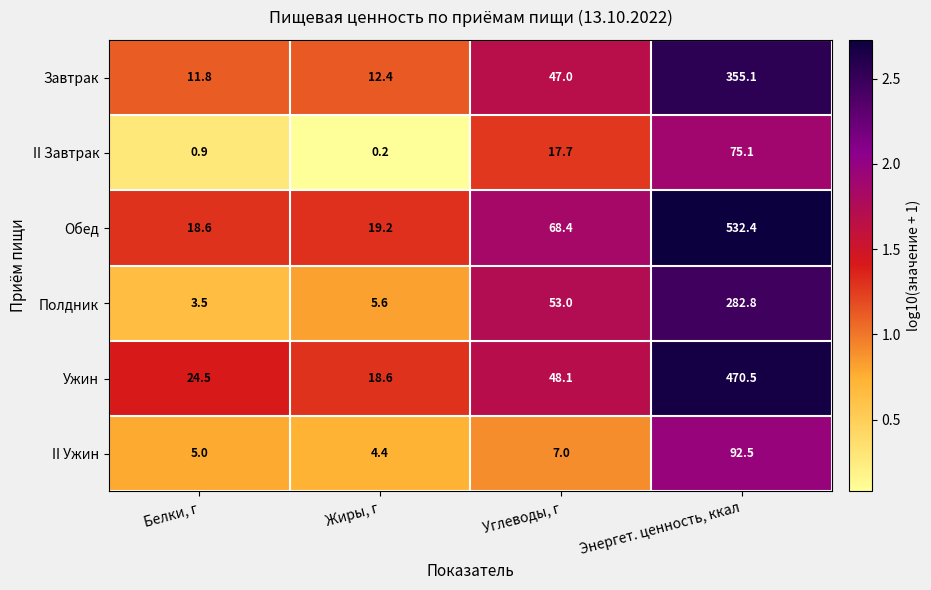

List the series in order of their peak value, highest first.

Обед, Ужин, Завтрак, Полдник, II Ужин, II Завтрак